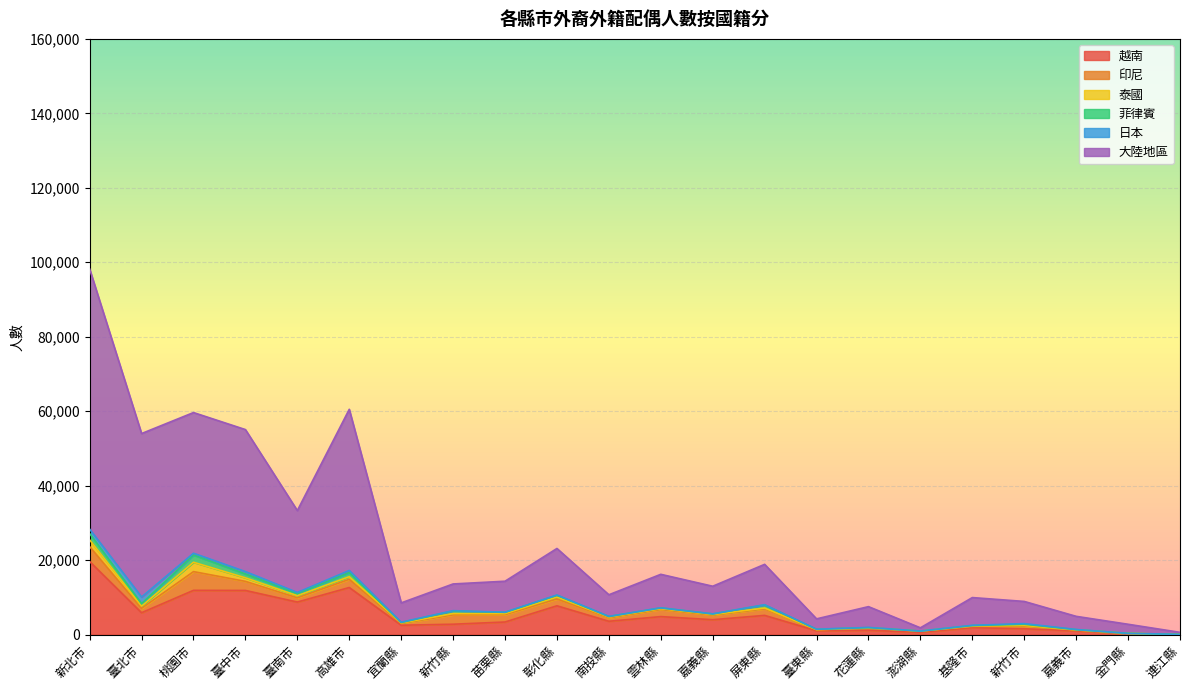

True or false: 印尼 and 泰國 cross at least once.

False